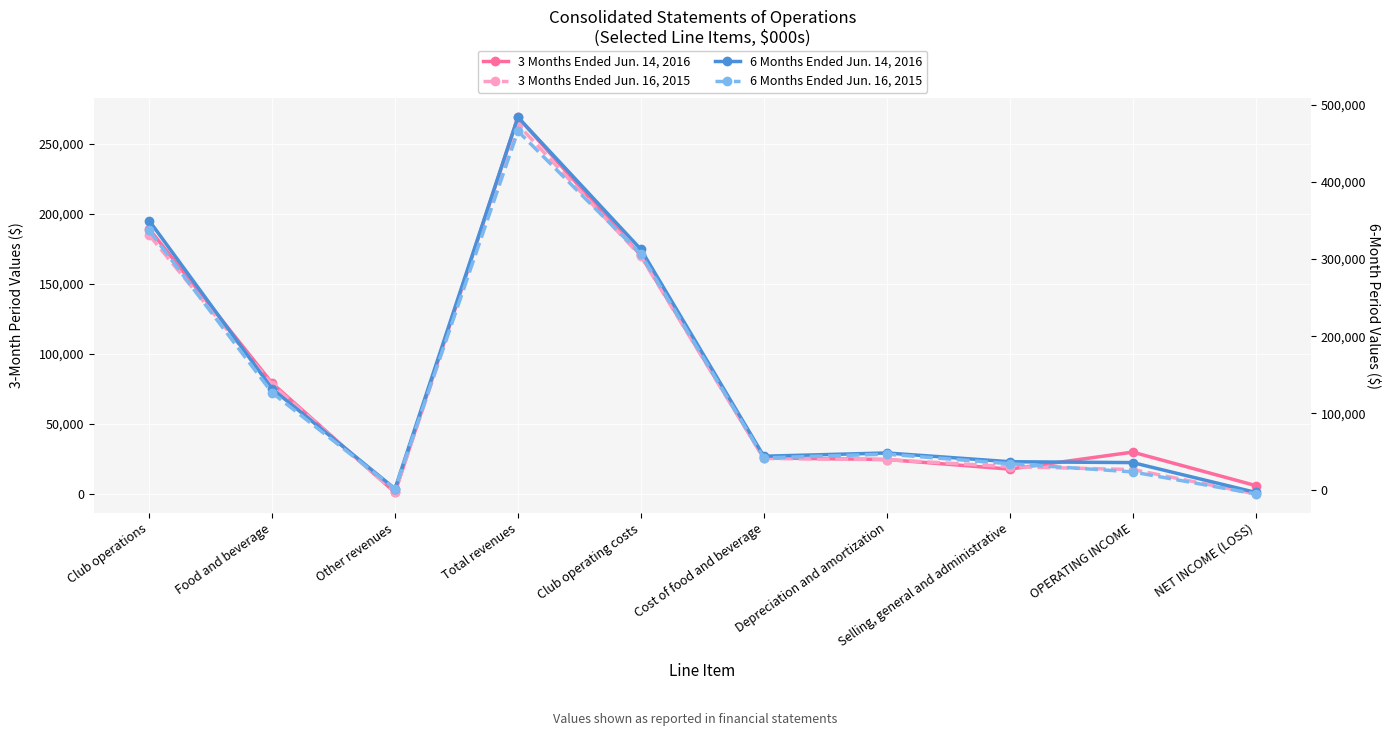

Reading left to right, extract all data points from this chart.

3 Months Ended Jun. 14, 2016: 189203	78941	830	268974	170157	25498	24355	17501	29639	5750
3 Months Ended Jun. 16, 2015: 184812	77934	1001	263747	169587	25124	24241	19232	17180	-223
6 Months Ended Jun. 14, 2016: 349892	131797	2158	483847	312511	44338	48569	37210	36083	-2563
6 Months Ended Jun. 16, 2015: 337261	126683	1875	465819	306232	42126	47054	34621	24036	-4499